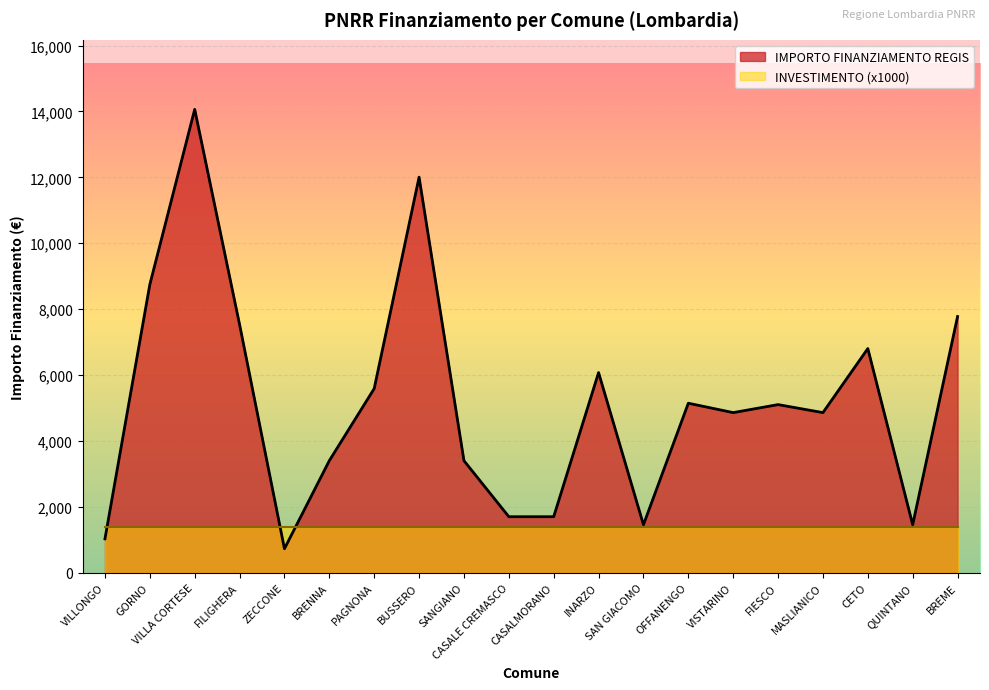

How many points are lower than both their immediate neighbors (excluding endpoints)?

5